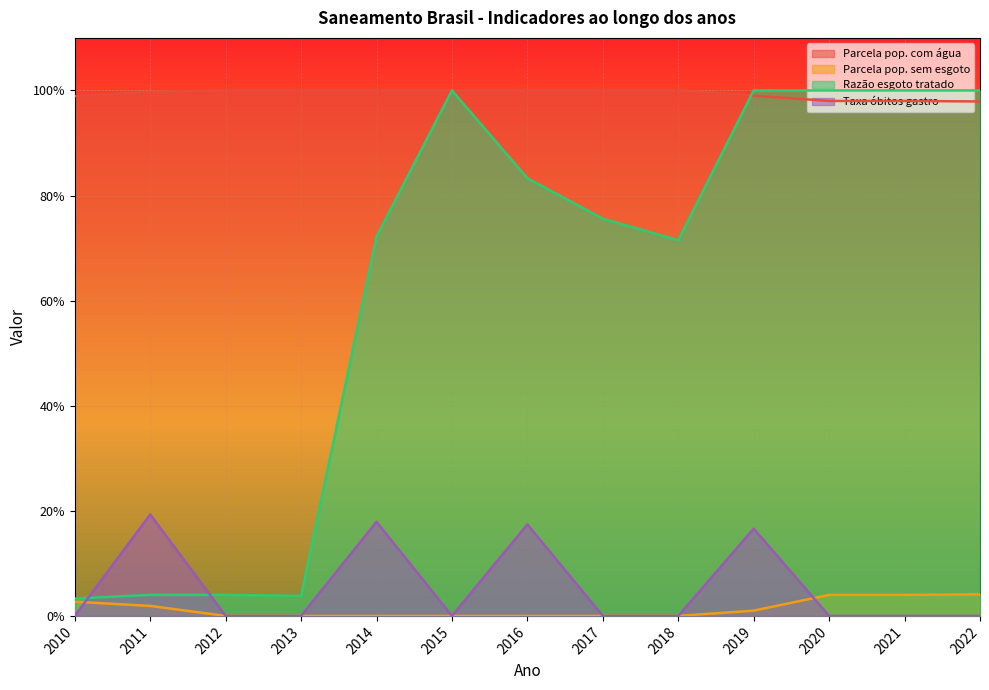

Reading left to right, what are all the values shown in this chart?

Parcela pop. com água: 1.0	1.0	1.0	1.0	1.0	1.0	1.0	1.0	1.0	1.0	1.0	1.0	1.0
Parcela pop. sem esgoto: 0.0	0.0	0.0	0.0	0.0	0.0	0.0	0.0	0.0	0.0	0.0	0.0	0.0
Razão esgoto tratado: 0.0	0.0	0.0	0.0	0.7	1.0	0.8	0.8	0.7	1.0	1.0	1.0	1.0
Taxa óbitos gastro: 0.0	0.2	0.0	0.0	0.2	0.0	0.2	0.0	0.0	0.2	0.0	0.0	0.0